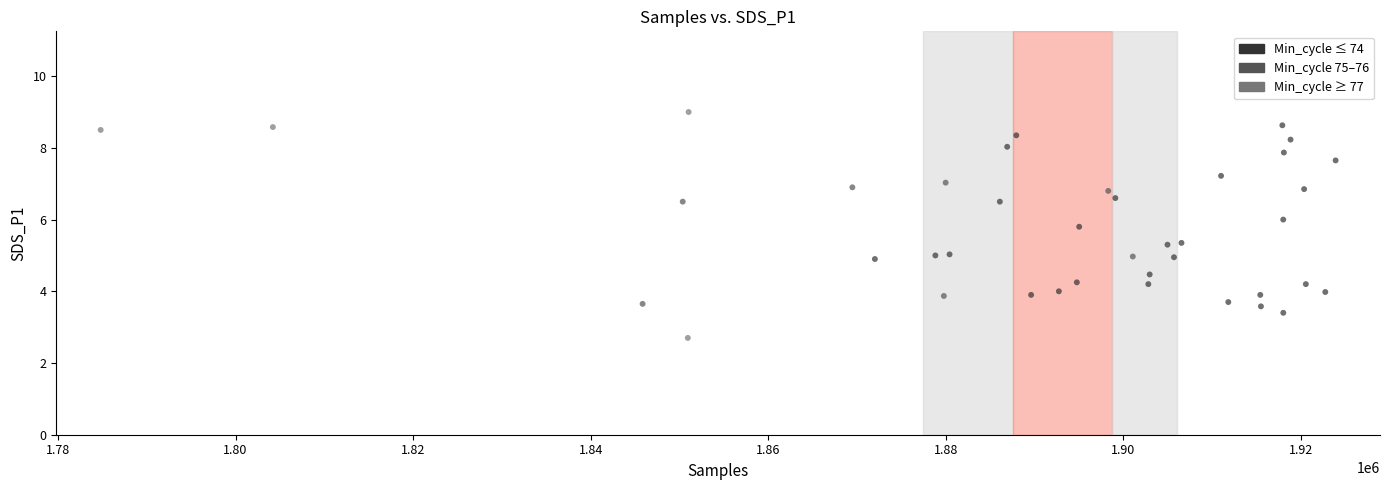

What is the range of Y values (max minus min)?

6.3